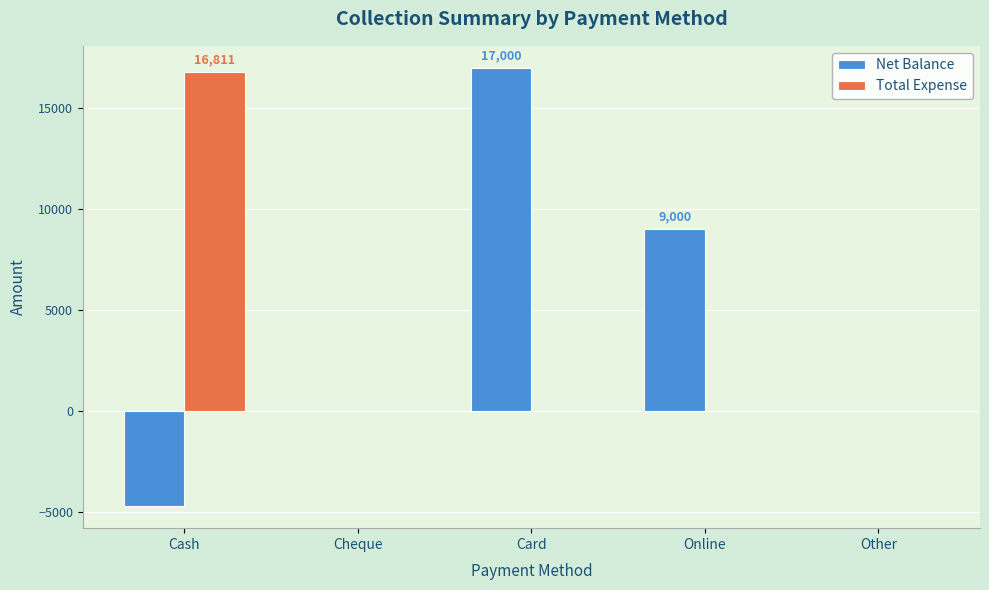

The value of Net Balance at Other is 0. True or false?

True